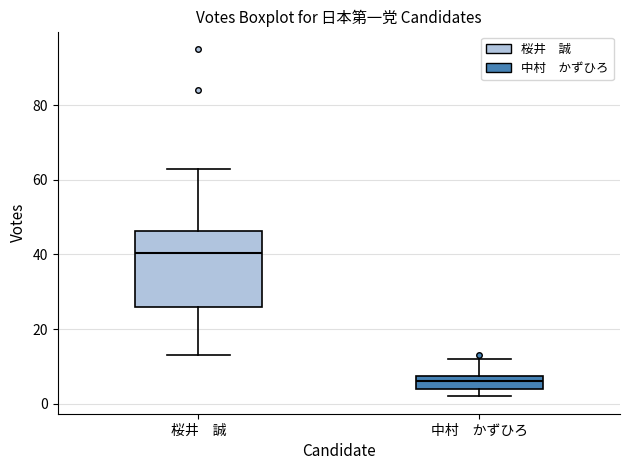

Which box has the highest median line?

桜井 誠